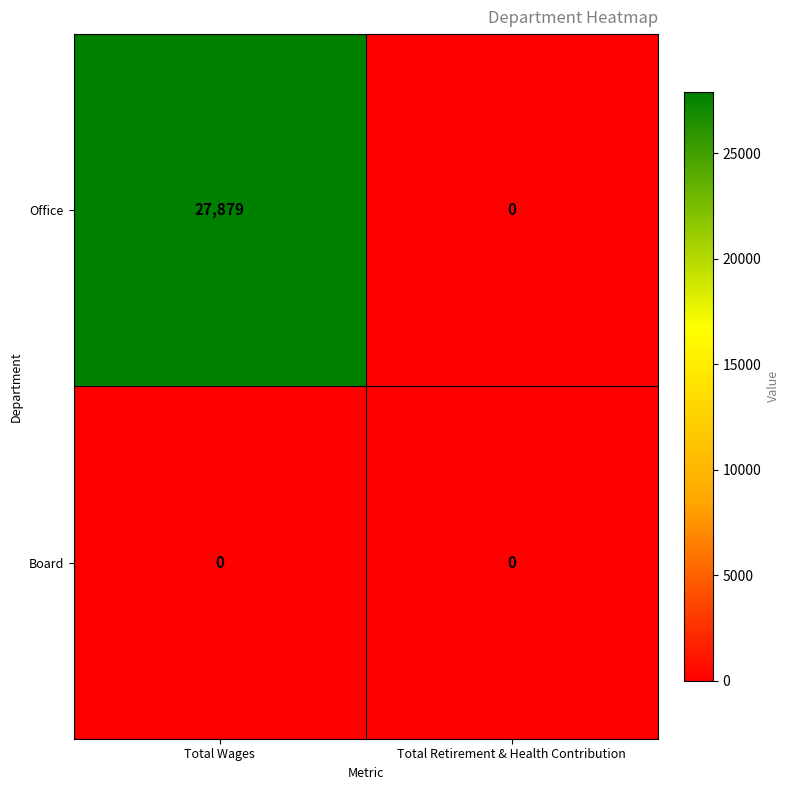

Reading left to right, transcribe all the data shown in this chart.

Office: Total Wages=27879	Total Retirement & Health Contribution=0
Board: Total Wages=0	Total Retirement & Health Contribution=0